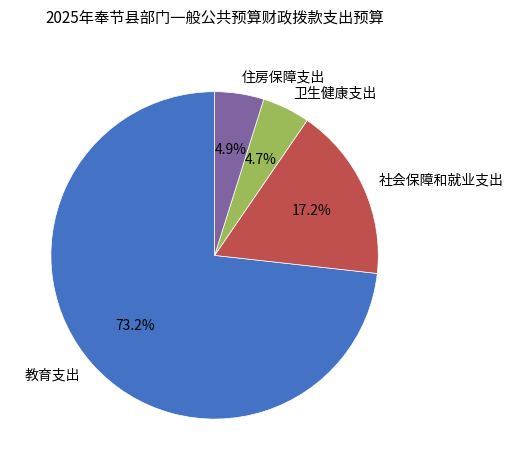

Which category accounts for the majority?

教育支出